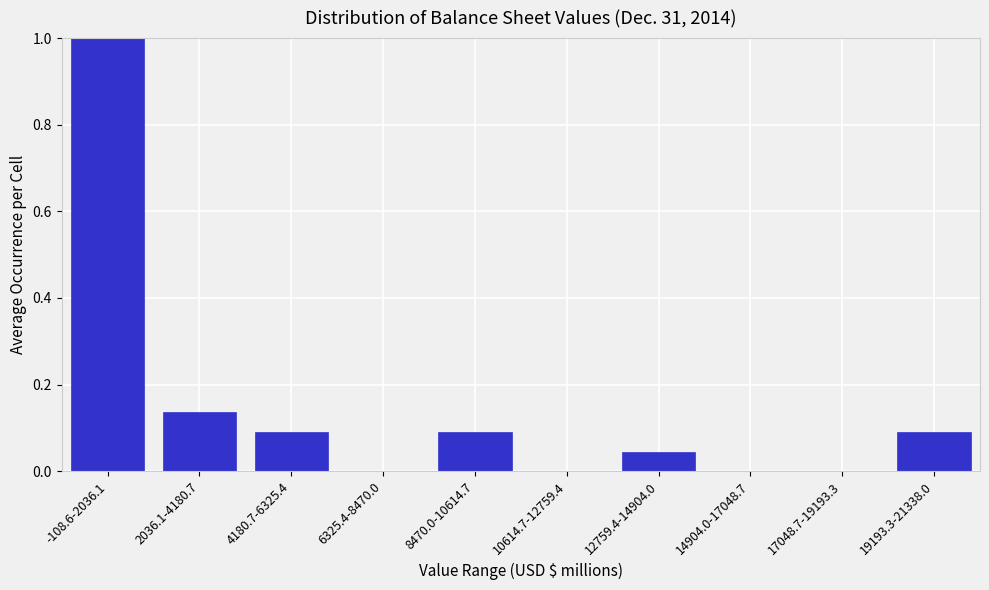

The value at 6325.4-8470.0 is 0.0. True or false?

True